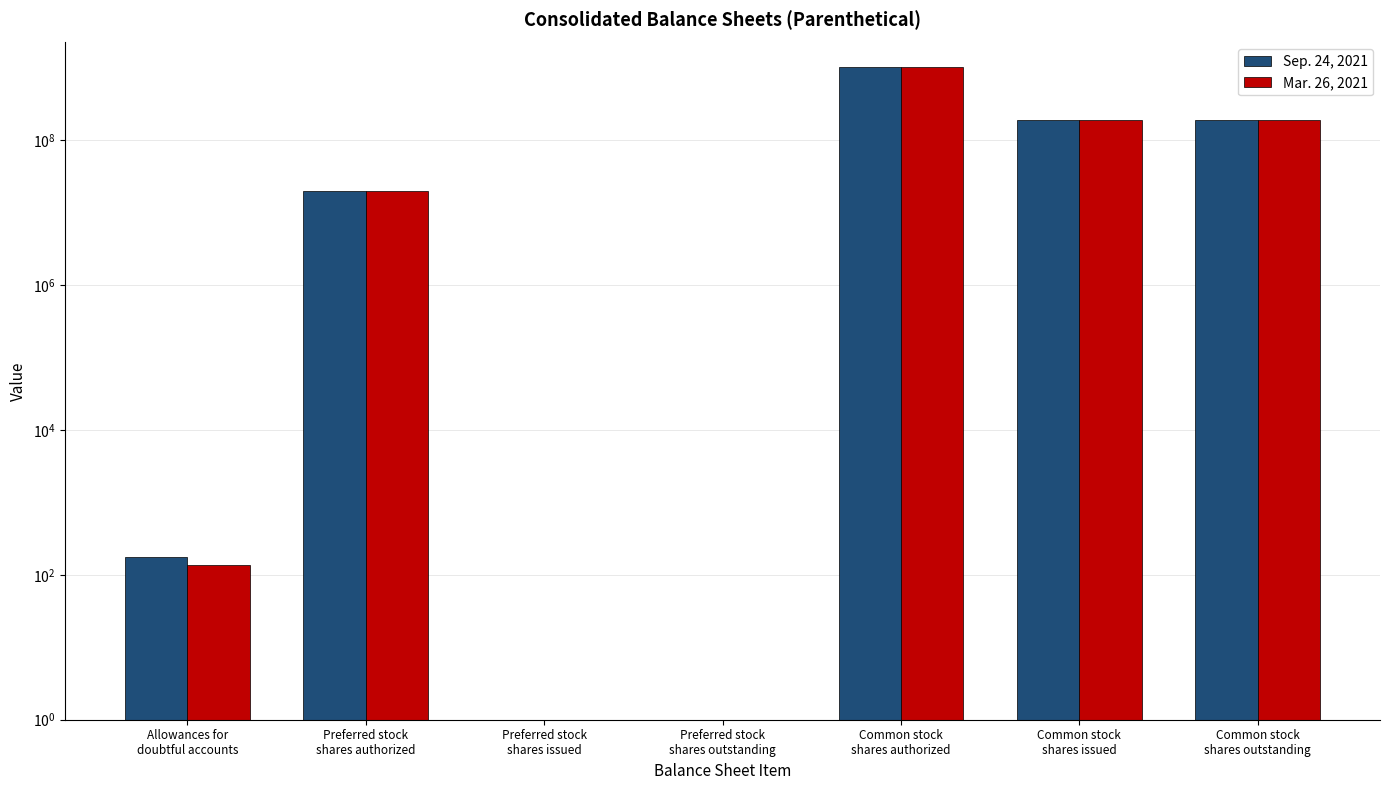

At how many categories does at least one series exceed 911897515?

1